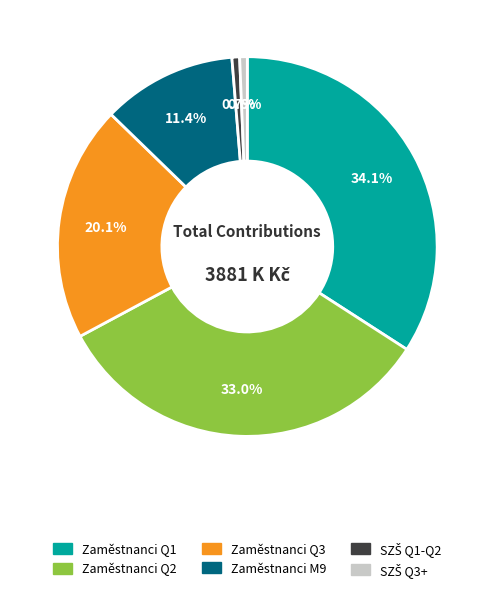

Does any single category account for the majority?

No